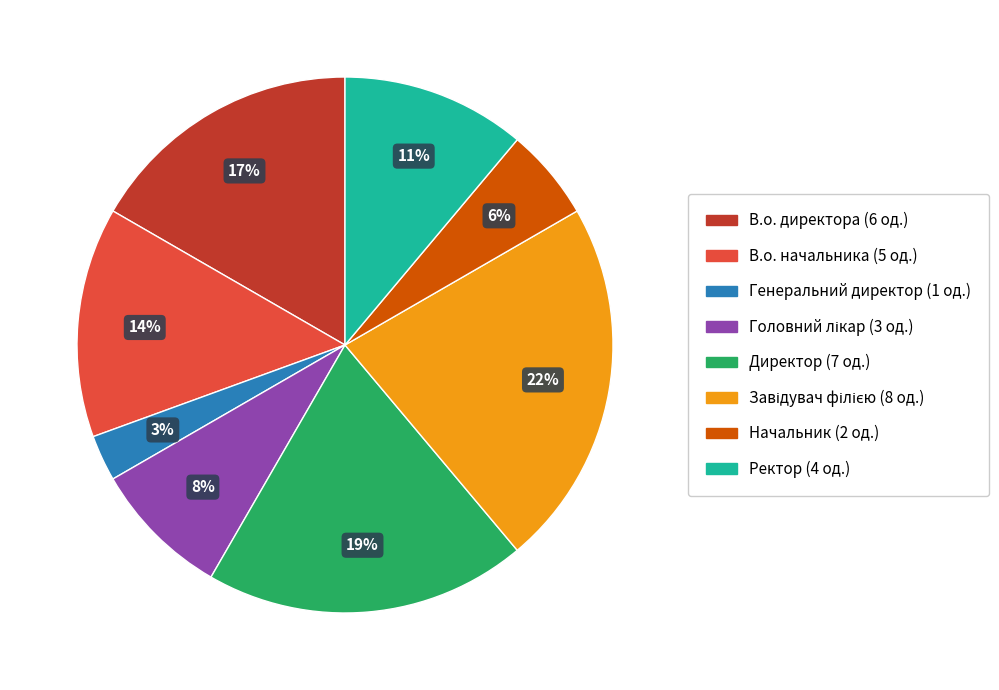

Is the sum of Директор and Ректор greater than half?

No